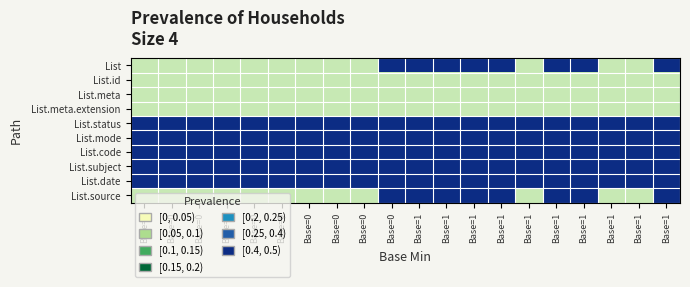

Count the number of categories in the chart.

20